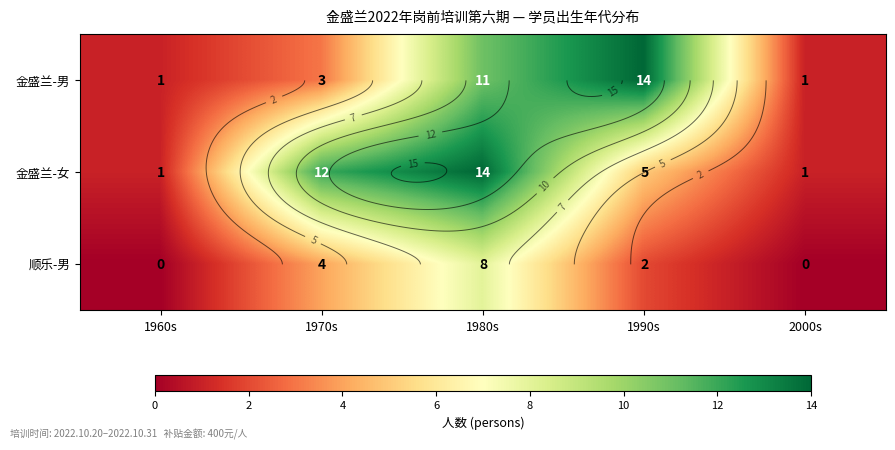

What is the greatest value displayed?

14